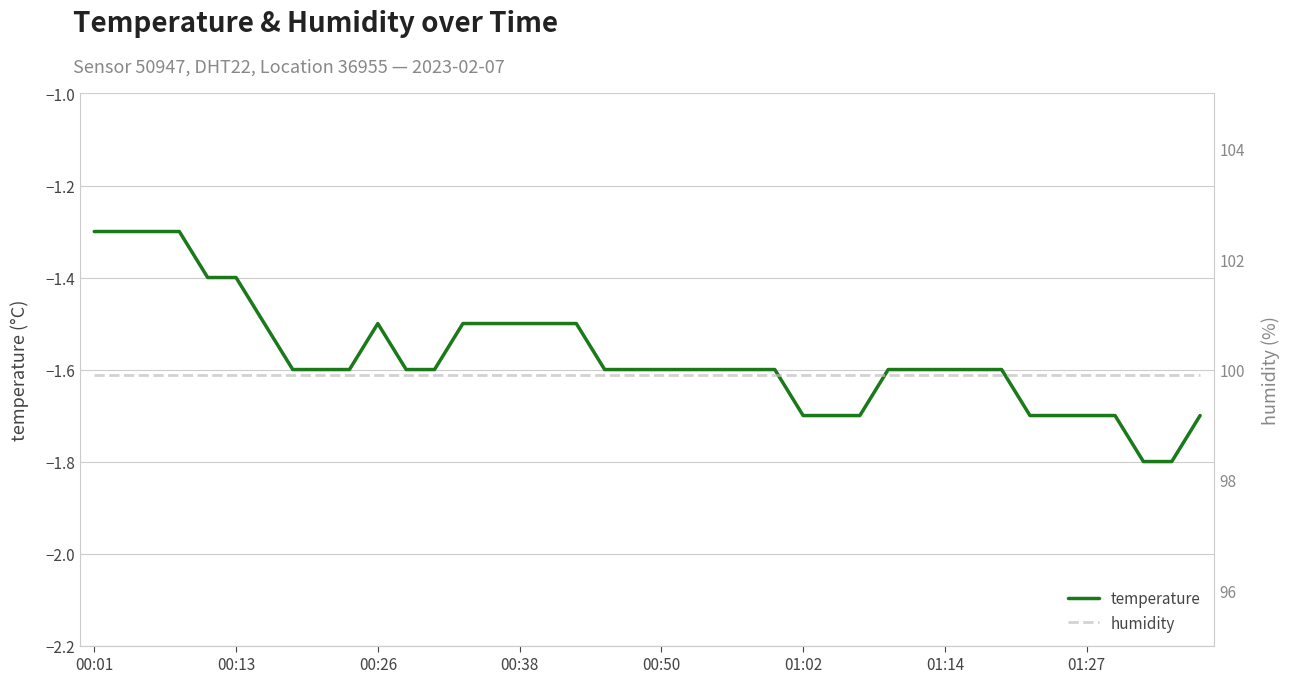

Which series has the largest range (max minus min)?

temperature